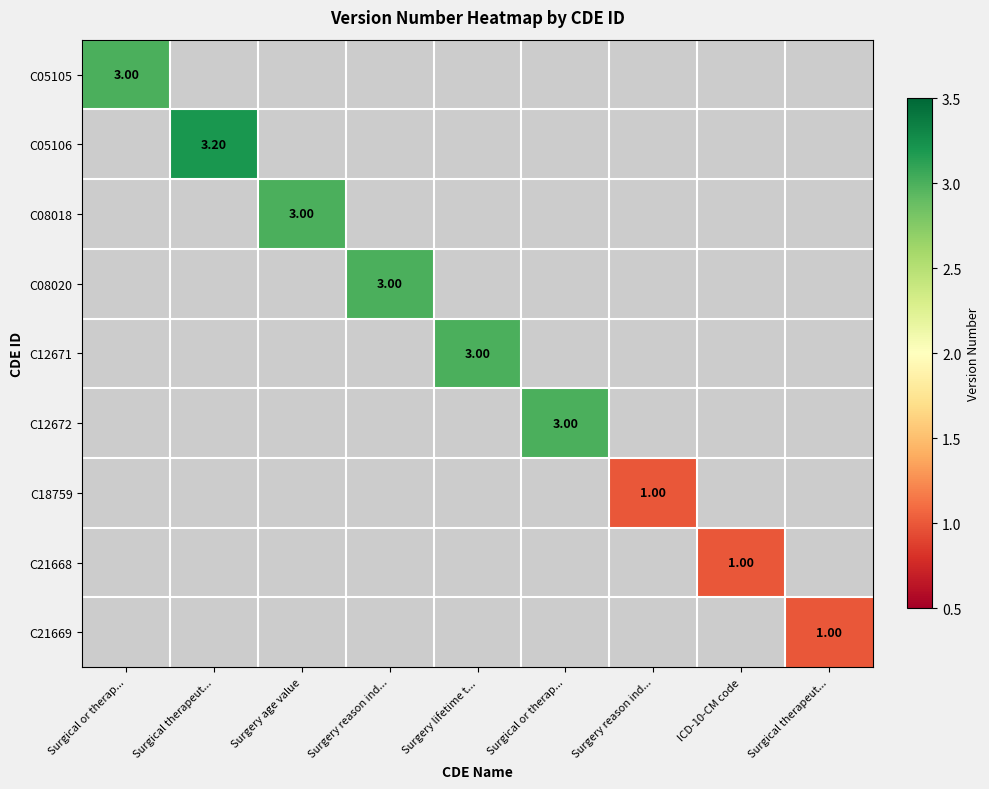

List the series in order of their peak value, highest first.

C05106, C05105, C08018, C08020, C12671, C12672, C18759, C21668, C21669